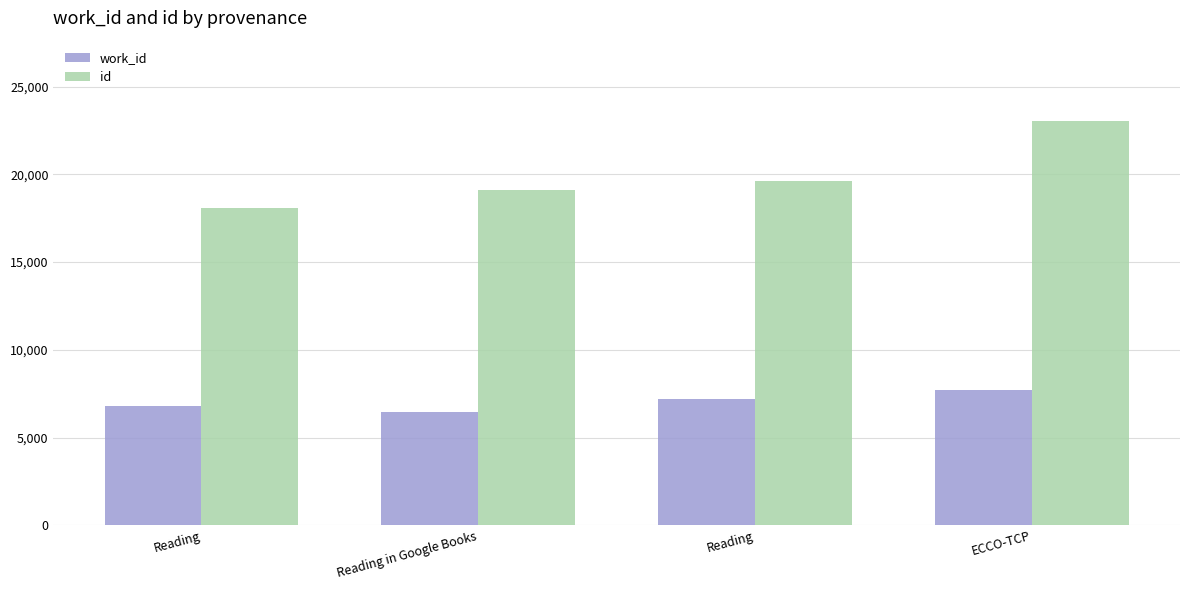

What is the highest value of the id series?

23013